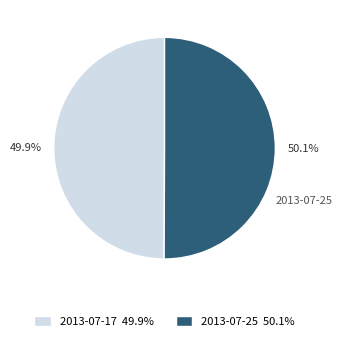

Combined, do 2013-07-17 and 2013-07-25 account for over 50%?

Yes